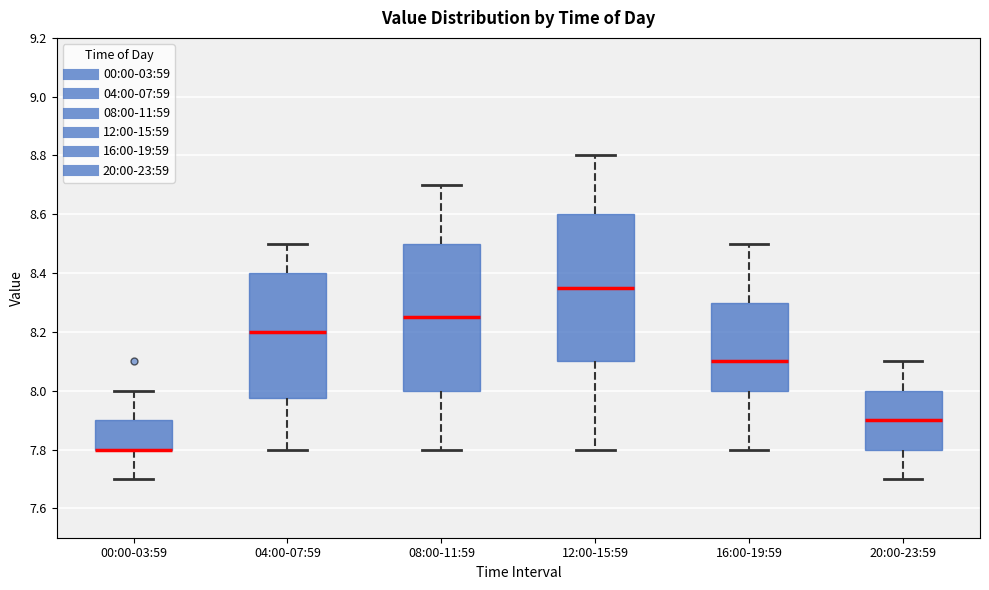

Reading left to right, read every box against the y-axis: the position of its median line, the range the box covers, and the ends of its whiskers. The values are not printed on the chart, so give them approximately, as read against the axis.

00:00-03:59: median 7.80 (drawn on the box's lower edge), box 7.80 to 7.90, whiskers 7.70 to 8.00
04:00-07:59: median 8.20, box 7.98 to 8.40, whiskers 7.80 to 8.50
08:00-11:59: median 8.26, box 8.00 to 8.50, whiskers 7.80 to 8.70
12:00-15:59: median 8.36, box 8.10 to 8.60, whiskers 7.80 to 8.80
16:00-19:59: median 8.10, box 8.00 to 8.30, whiskers 7.80 to 8.50
20:00-23:59: median 7.90, box 7.80 to 8.00, whiskers 7.70 to 8.10